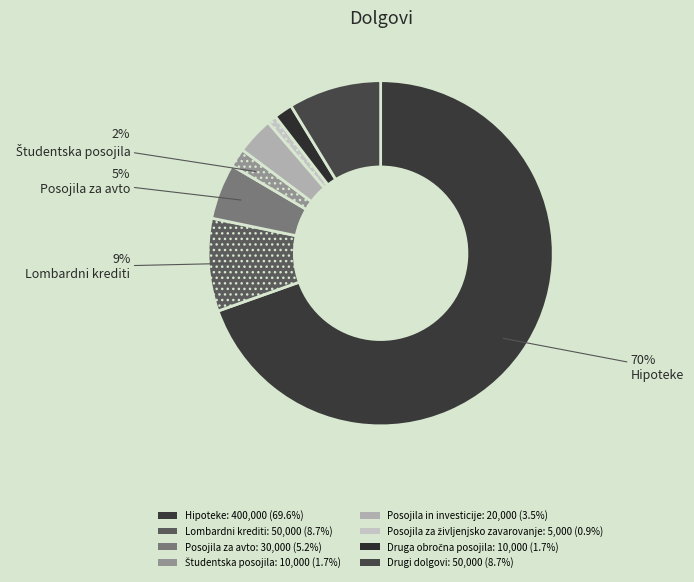

What is the largest slice in the pie chart?

Hipoteke